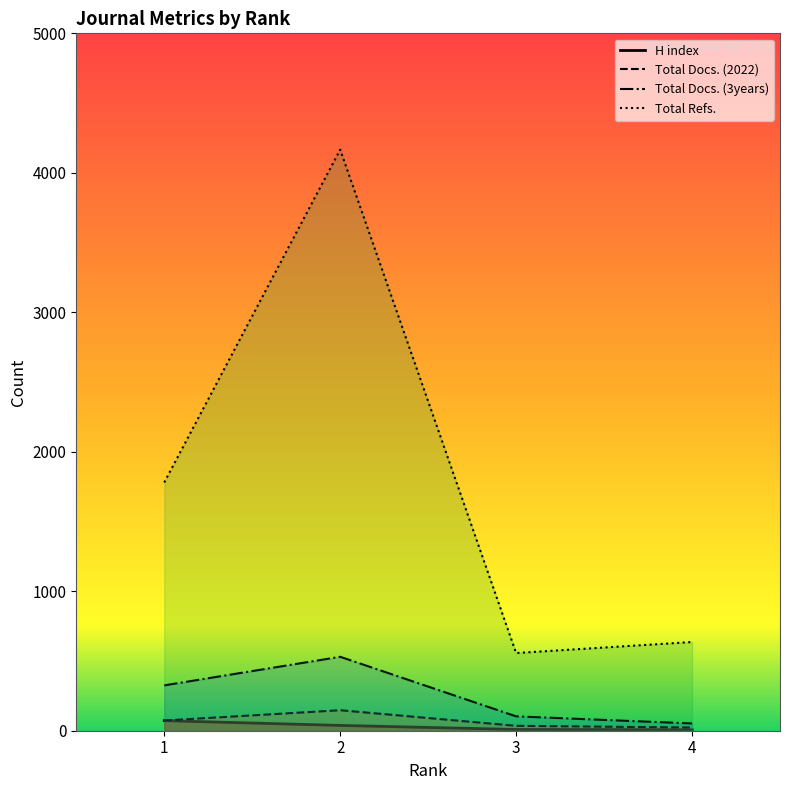

Which series has the largest range (max minus min)?

Total Refs.